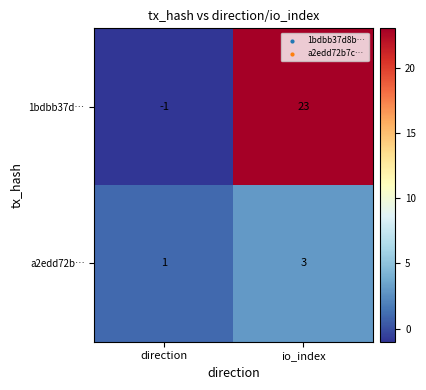

What is the total value across all series at io_index?

26